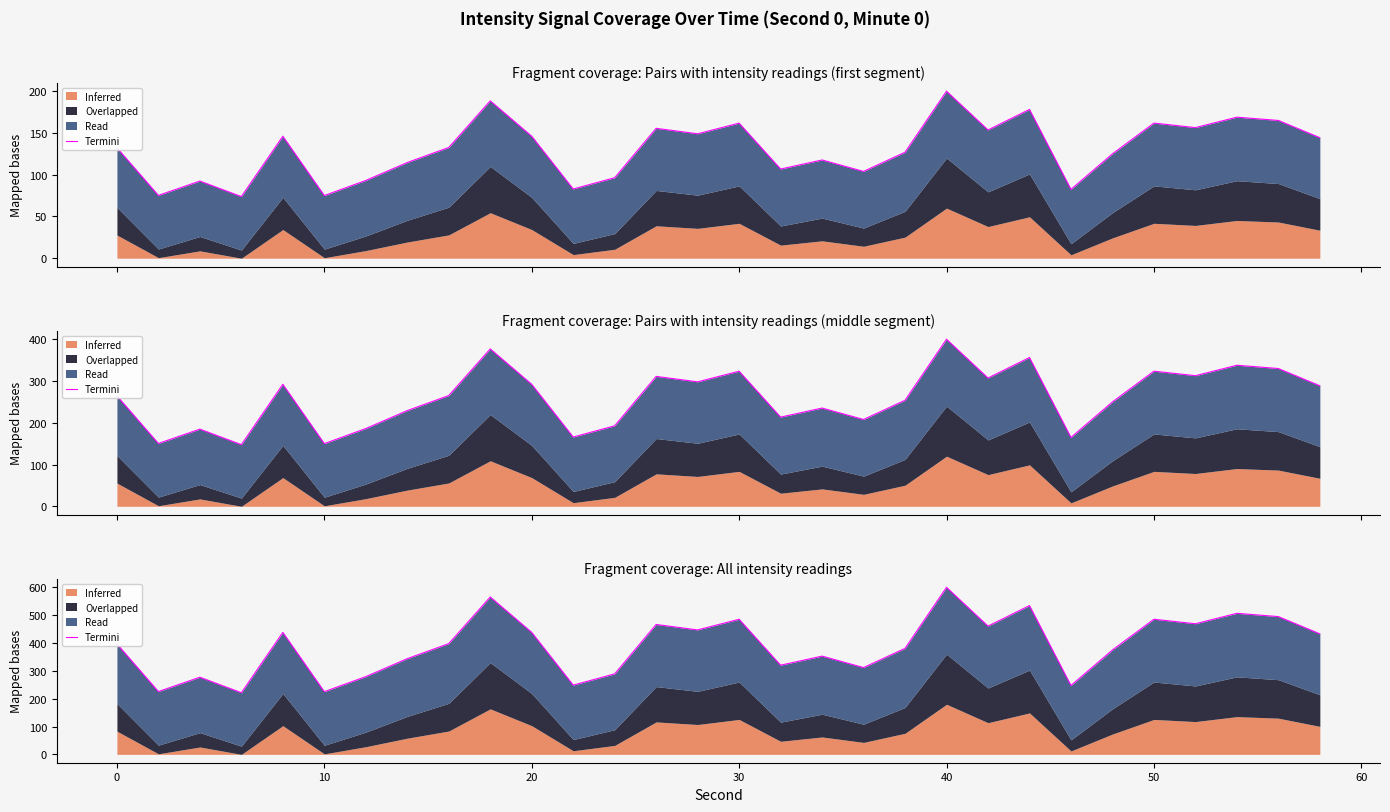

How many interior local peaks (higher than both neighbors) does the data have?

10